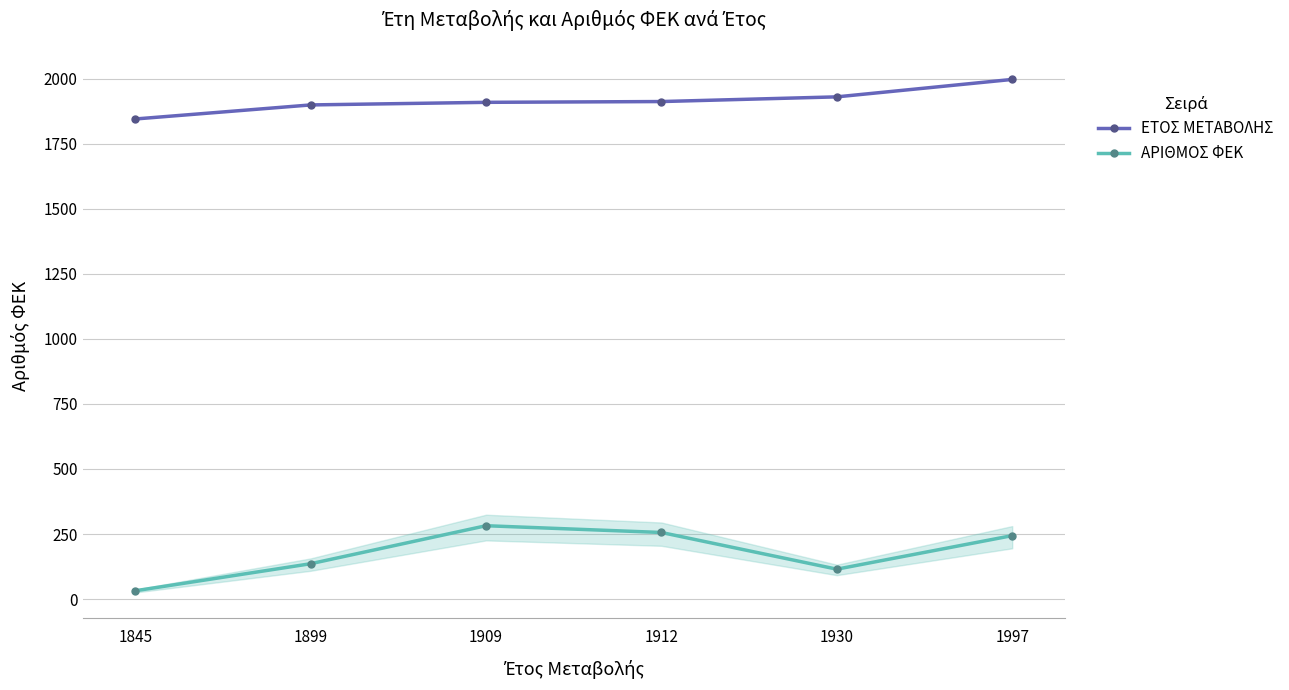

Which series has the largest total across all categories?

ΕΤΟΣ ΜΕΤΑΒΟΛΗΣ